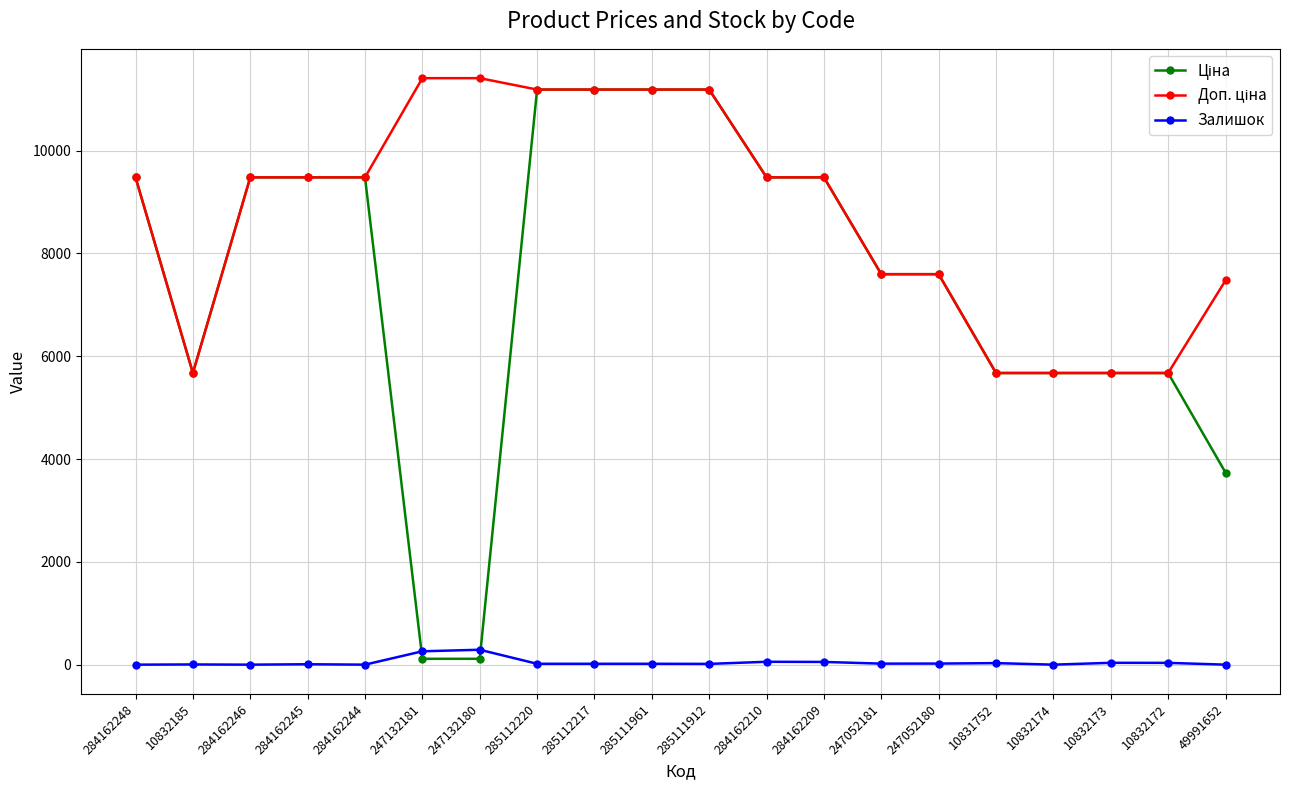

What is the difference between the highest and lowest values at 10832174?

5673.8